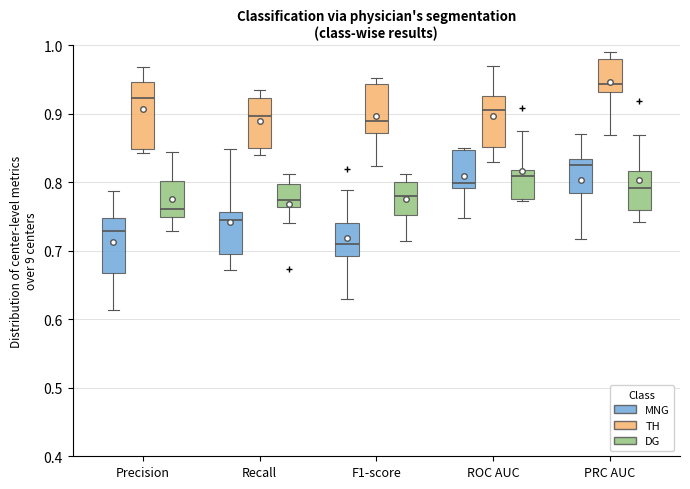

Where does the upper whisker of the box for Precision (MNG) end on the y-axis? The values are not printed on the chart, so give them approximately, as read against the axis.

0.79